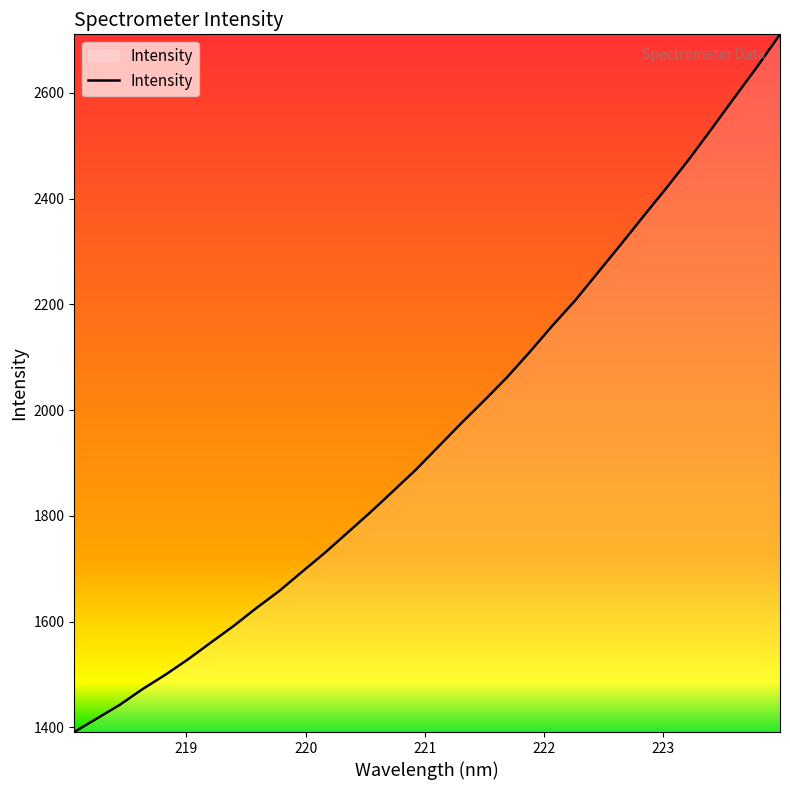

How many series are shown in this chart?

1